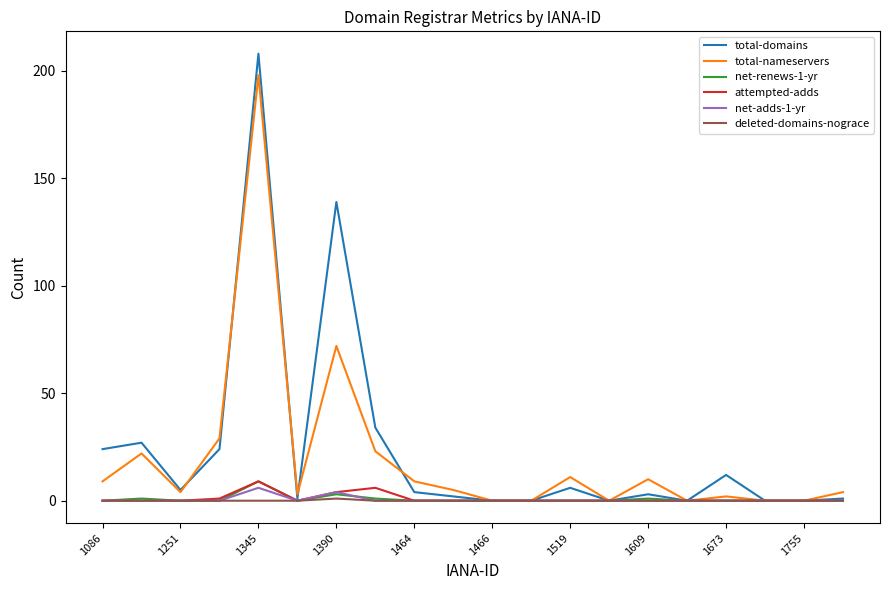

Which series has the widest spread of values?

total-domains